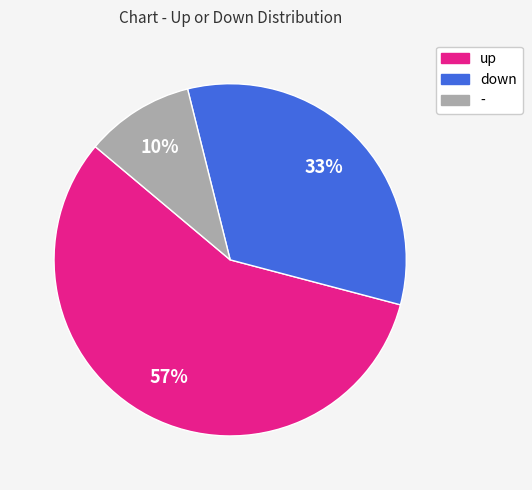

What is the ratio of the value at down to the value at up?

0.6